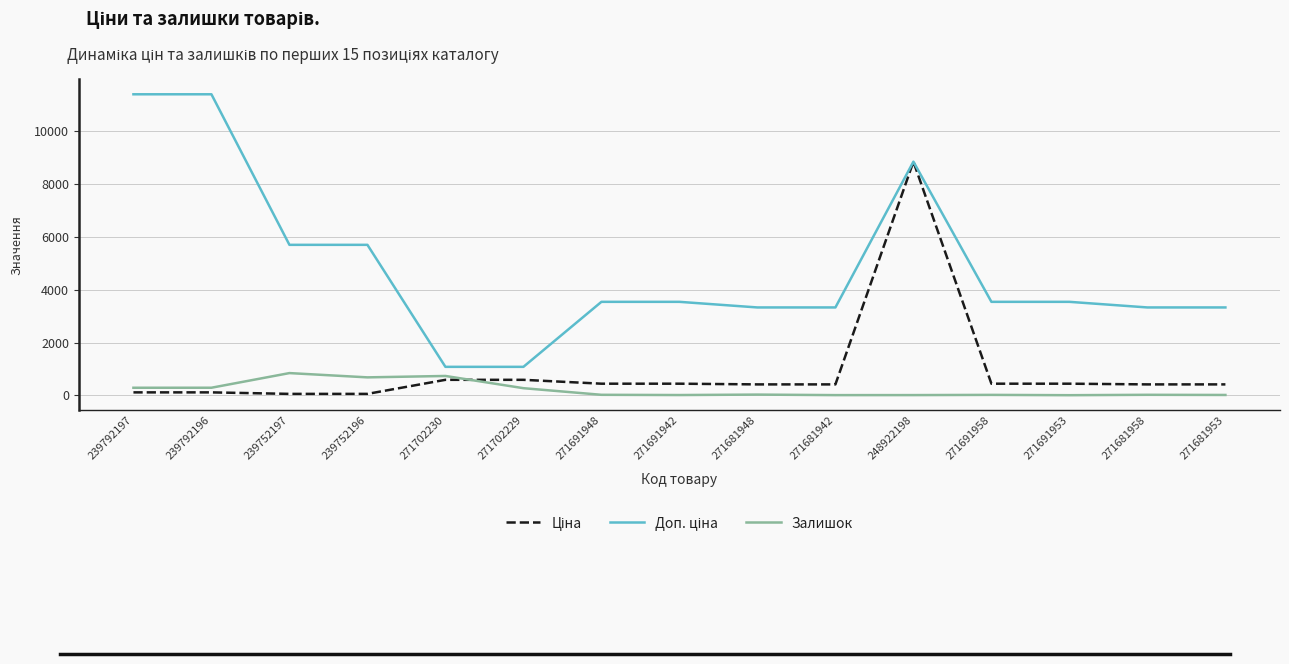

At which category is the sum across all series the highest?

248922198